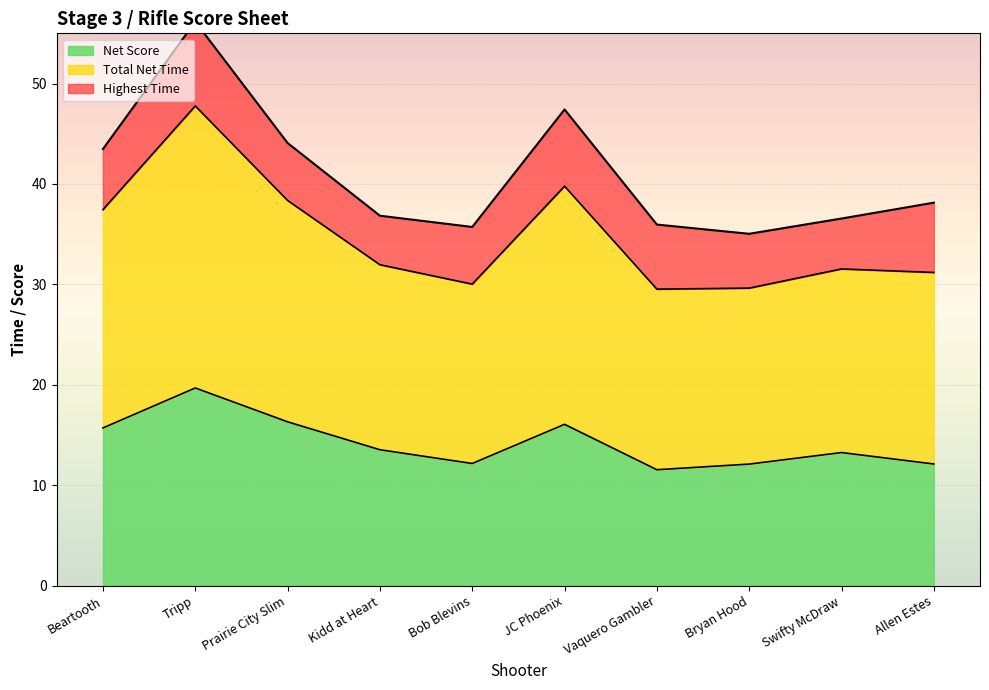

How many interior local peaks does the Net Score series have?

3